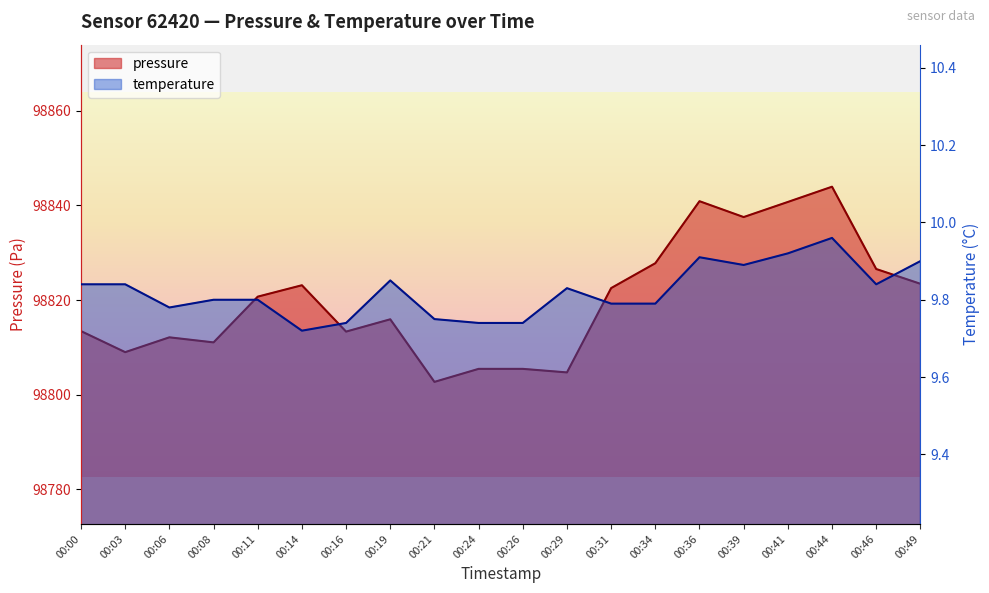

The pressure series shows 174810.8 at 00:41. True or false?

False